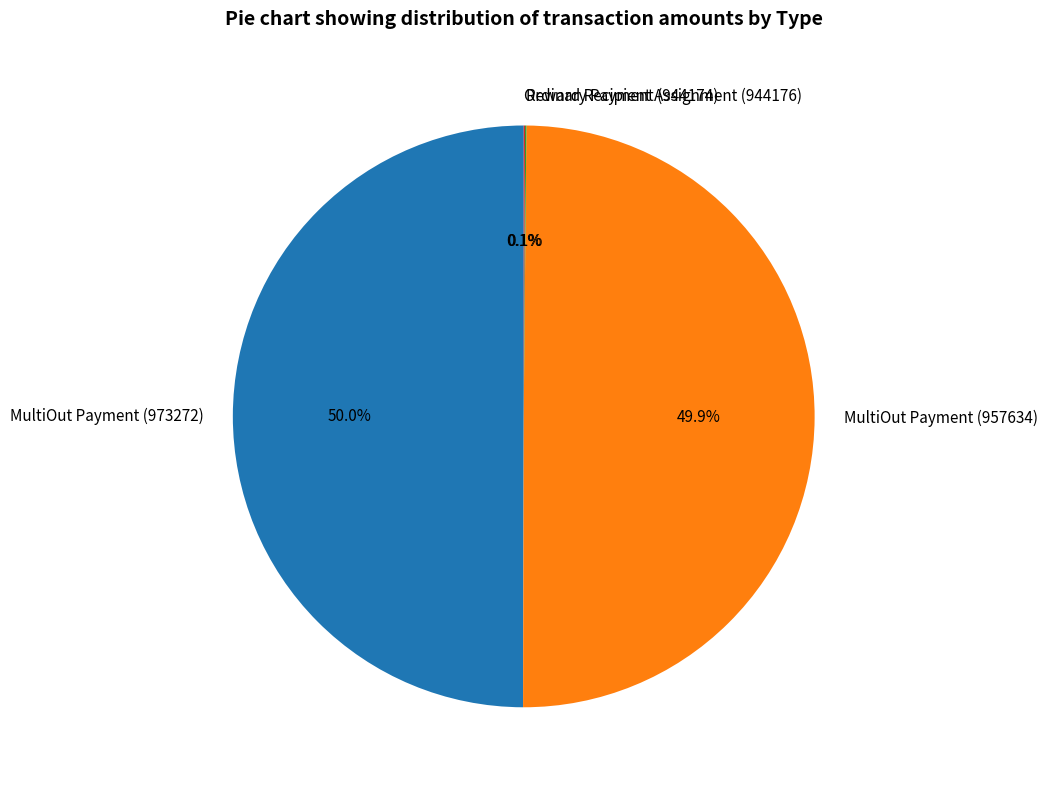

What portion of the pie excludes MultiOut Payment (973272)?

50.0%